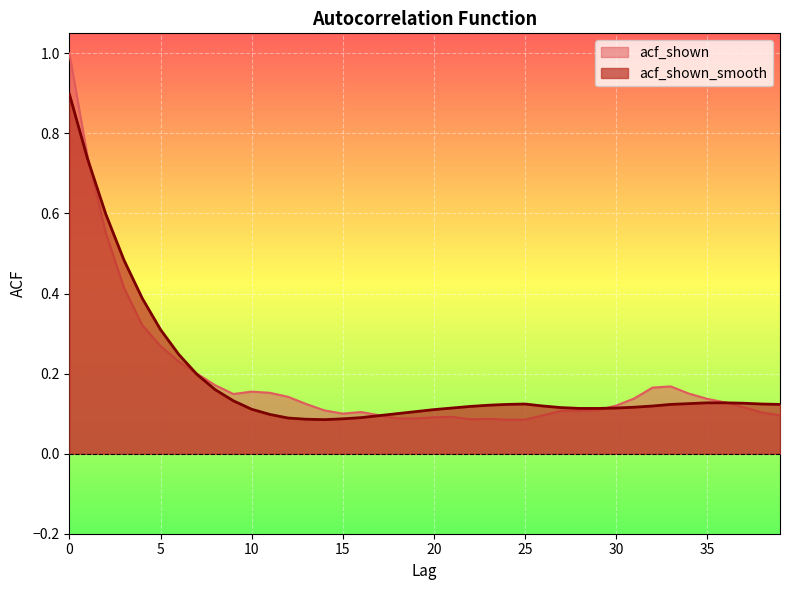

Where do acf_shown and acf_shown_smooth first cross each other?

1 and 2